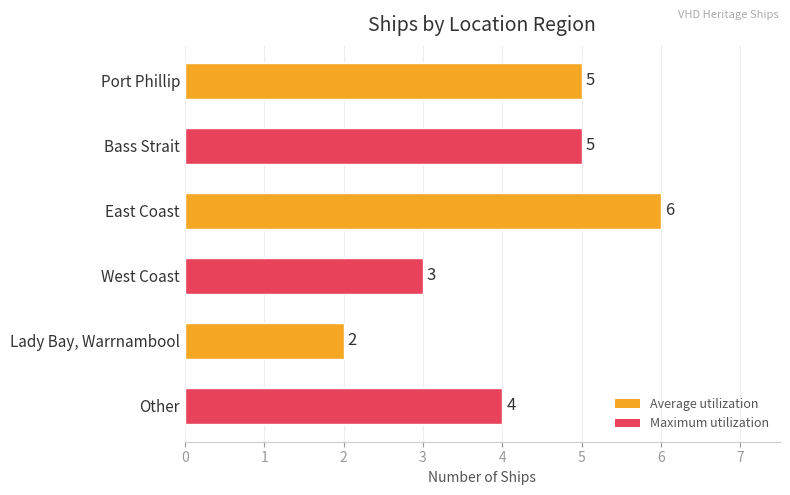

Count the values in the range 3 to 5.

4